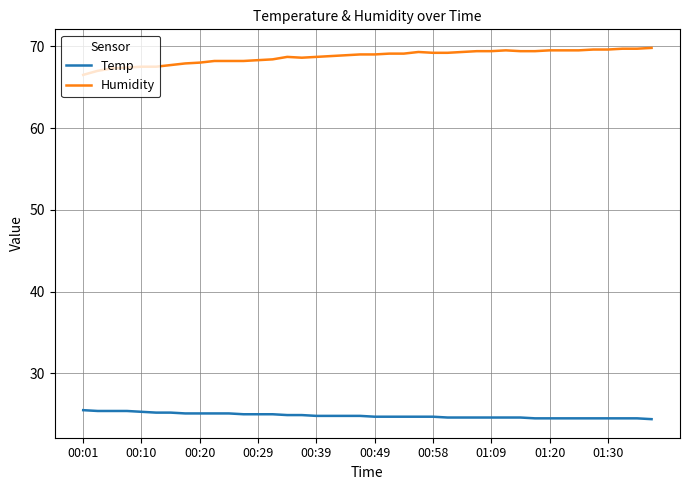

True or false: Humidity and Temp cross at least once.

False